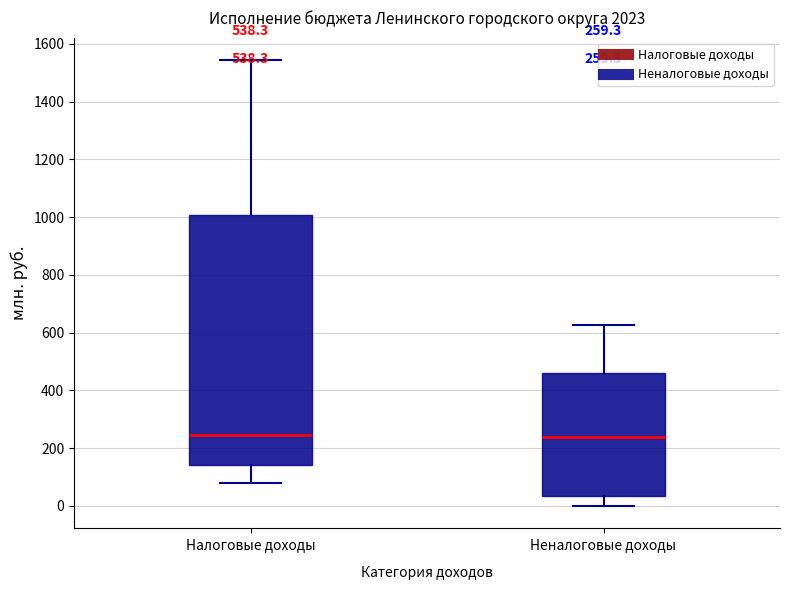

Comparing the boxes themselves (not the whiskers), which one is the tallest?

Налоговые доходы